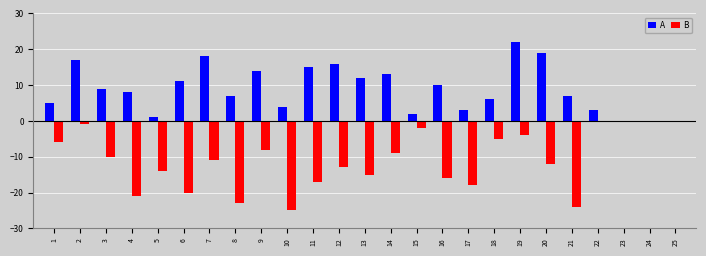

Which category has the highest value in the A series?

19